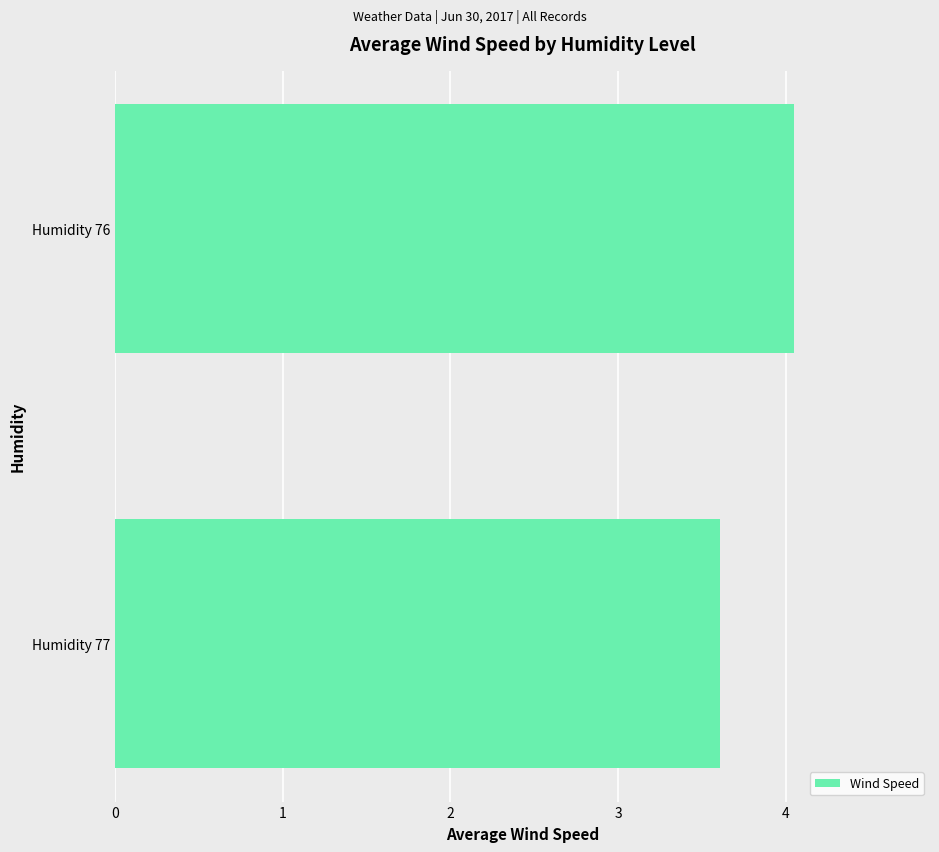

How many data points does each series have?

2